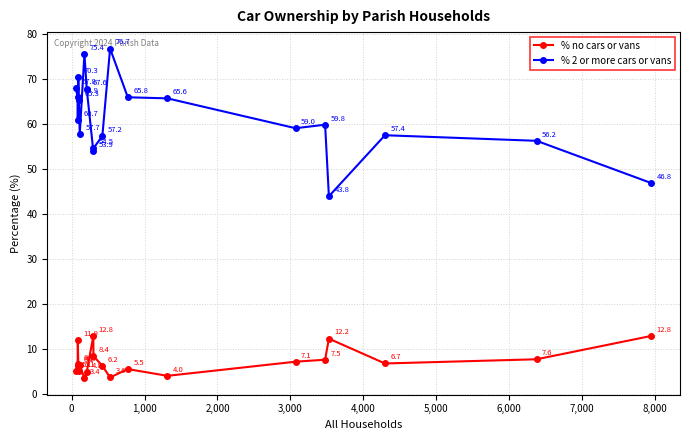

List the series in order of their peak value, highest first.

% 2 or more cars or vans, % no cars or vans